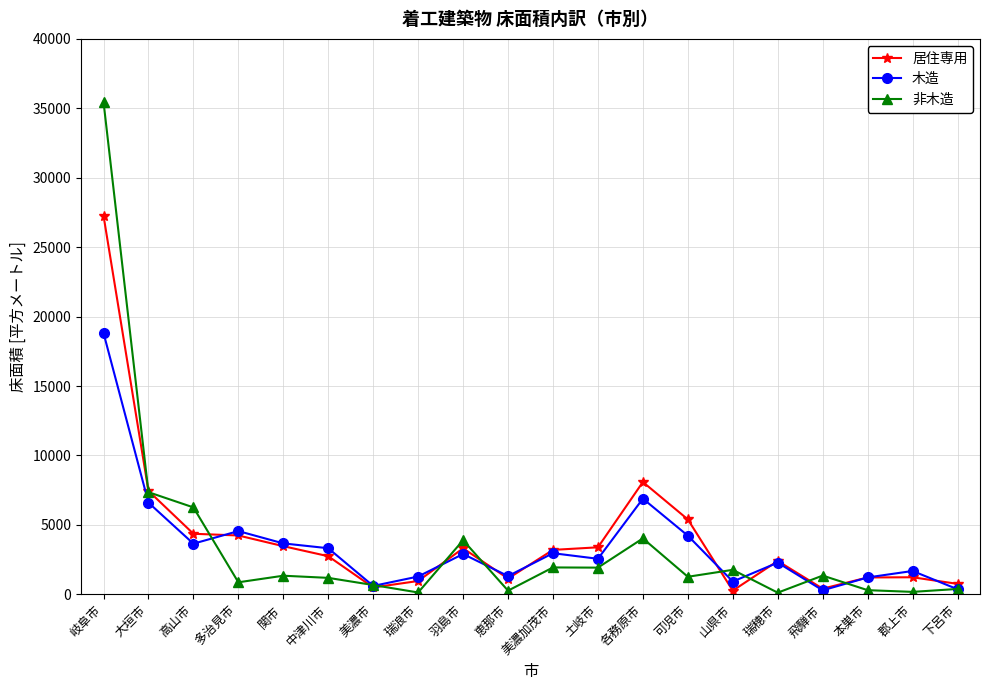

What is the total value across all series at 多治見市?

9660